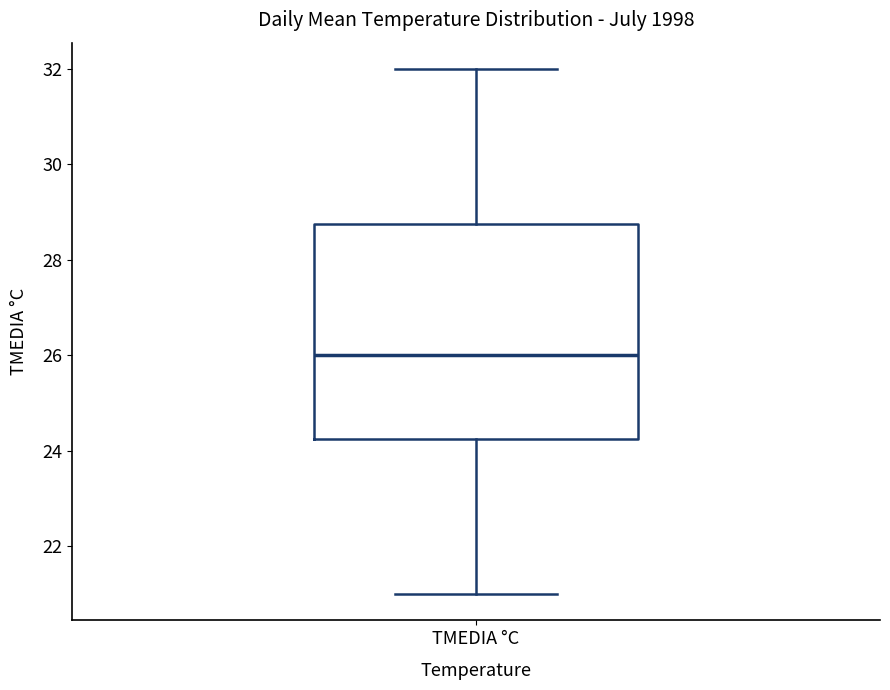

Read this box plot against the y-axis: the position of the median line, the range covered by the box, and the ends of both whiskers. The values are not printed on the chart, so give them approximately, as read against the axis.

median 26.0, box 24.2 to 28.8, whiskers 21.0 to 32.0